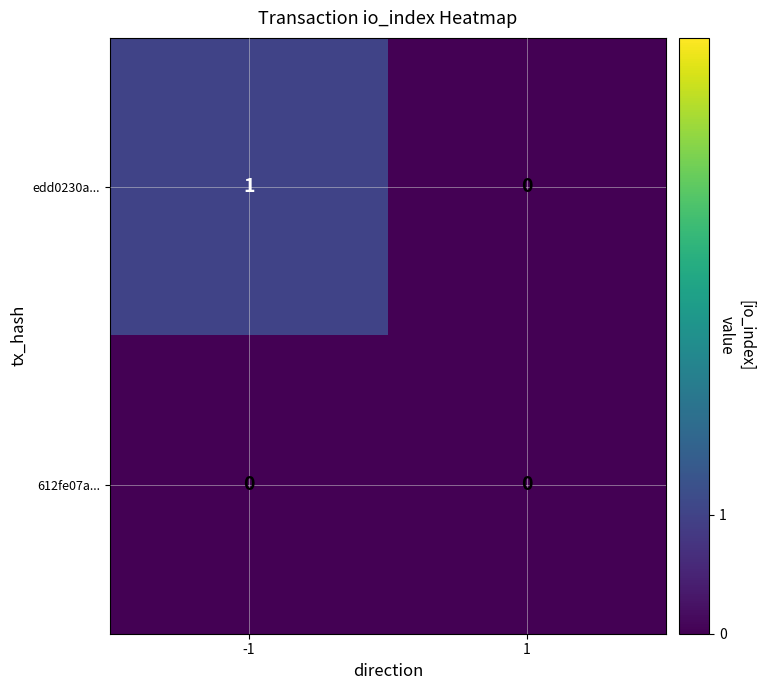

Between -1 and 1, which series saw the biggest shift?

edd0230a...